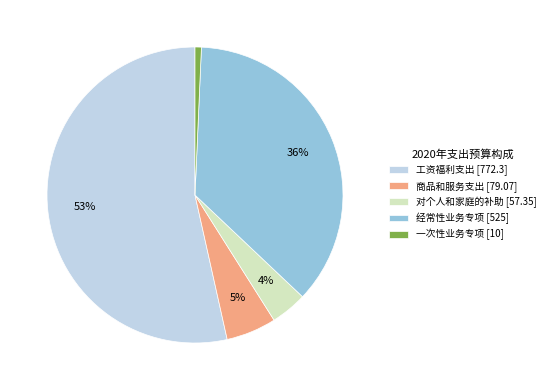

What is the smallest slice in the pie chart?

一次性业务专项